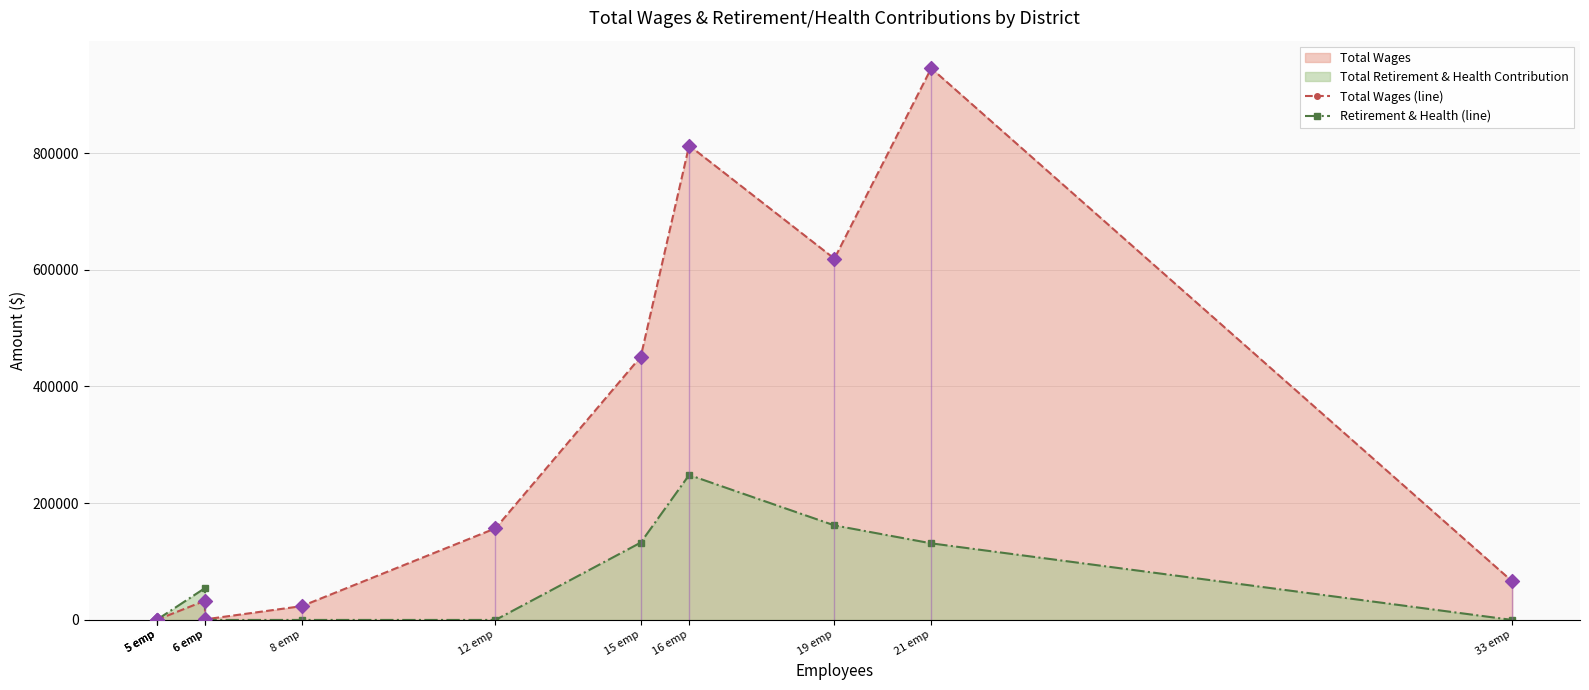

Which series reaches the minimum Y coordinate?

Total Wages (line)